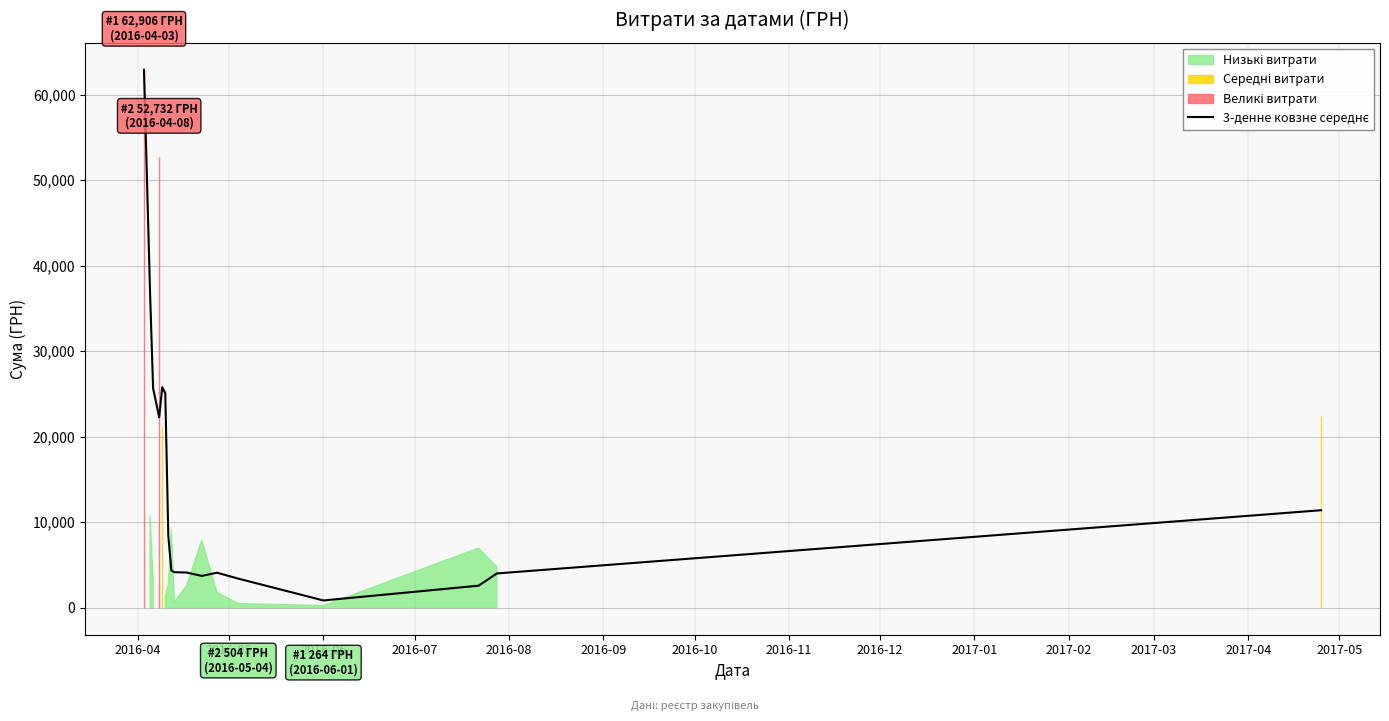

Which has a higher value, 2016-06 or 2017-01?

2016-06